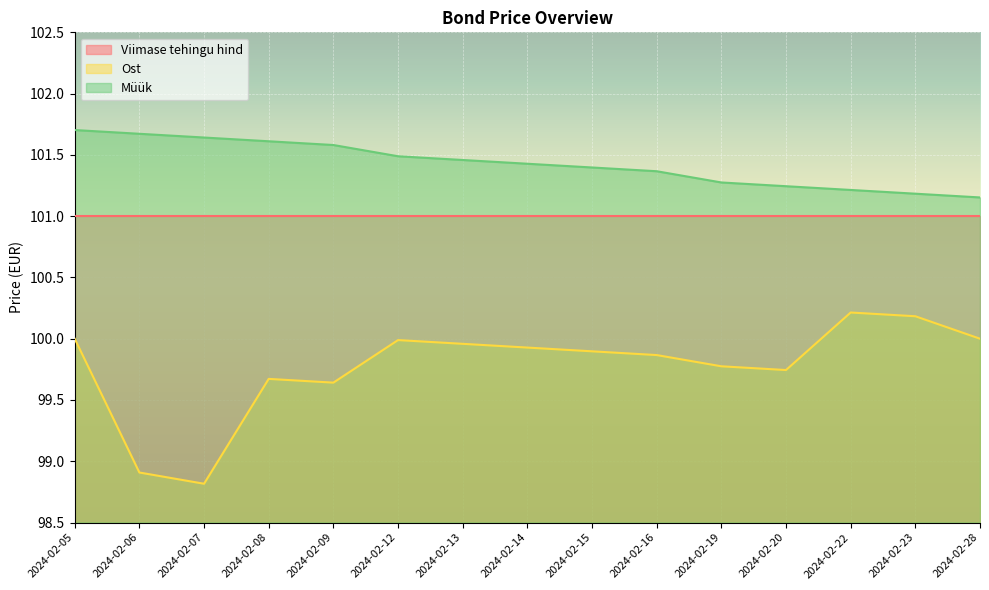

Which has a higher value, 2024-02-19 or 2024-02-09?

2024-02-19